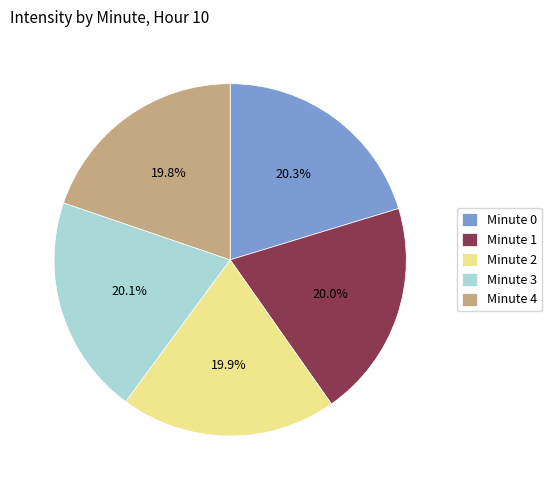

Approximately how many times larger is the value at Minute 3 compared to Minute 4?

1.0